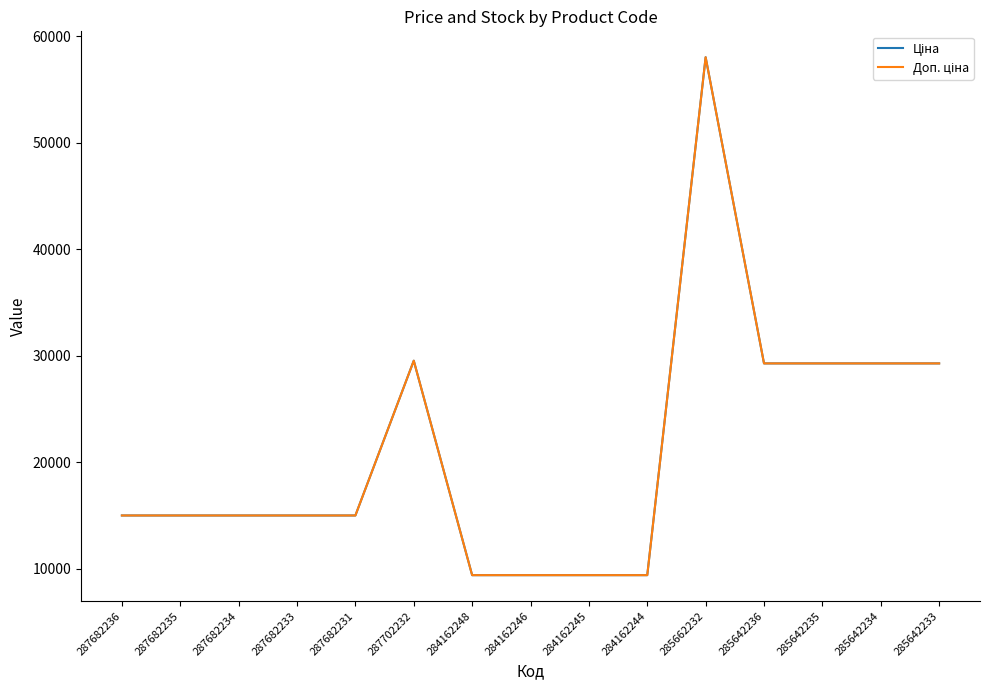

Does the chart have visible grid lines?

No